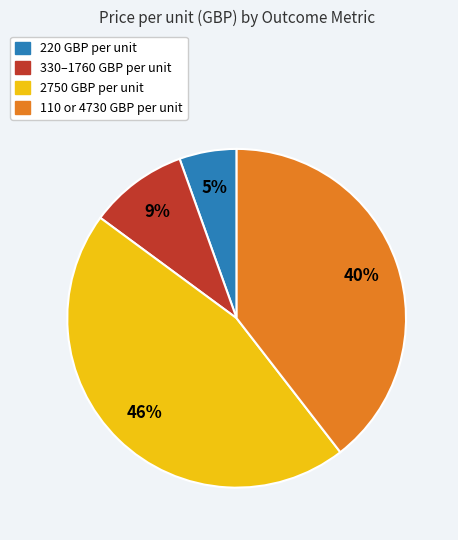

Is there any slice that represents more than half of the pie?

No